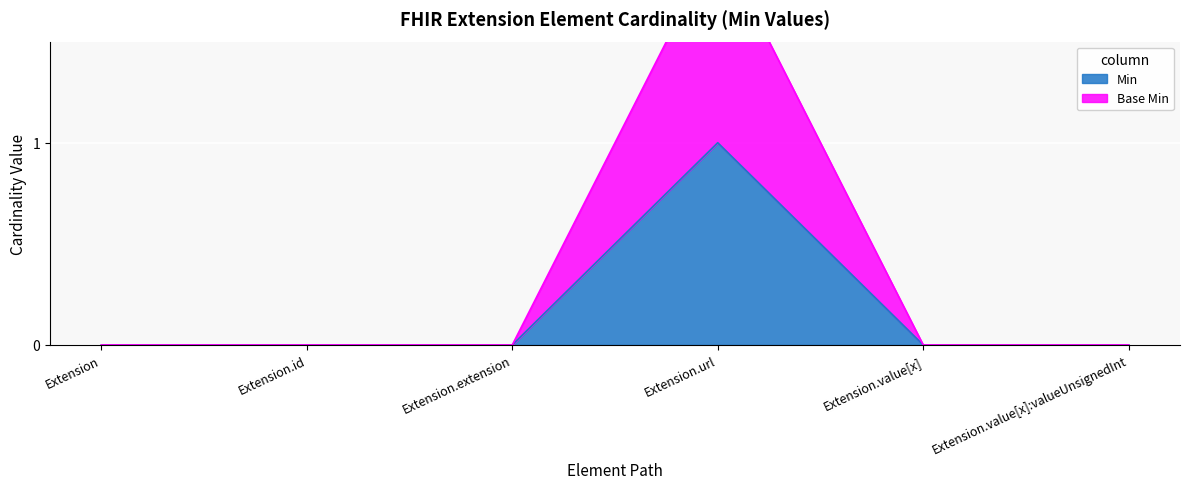

Reading left to right, extract all data points from this chart.

Min: Extension=0	Extension.id=0	Extension.extension=0	Extension.url=1	Extension.value[x]=0	Extension.value[x]:valueUnsignedInt=0
Base Min: Extension=0	Extension.id=0	Extension.extension=0	Extension.url=2	Extension.value[x]=0	Extension.value[x]:valueUnsignedInt=0